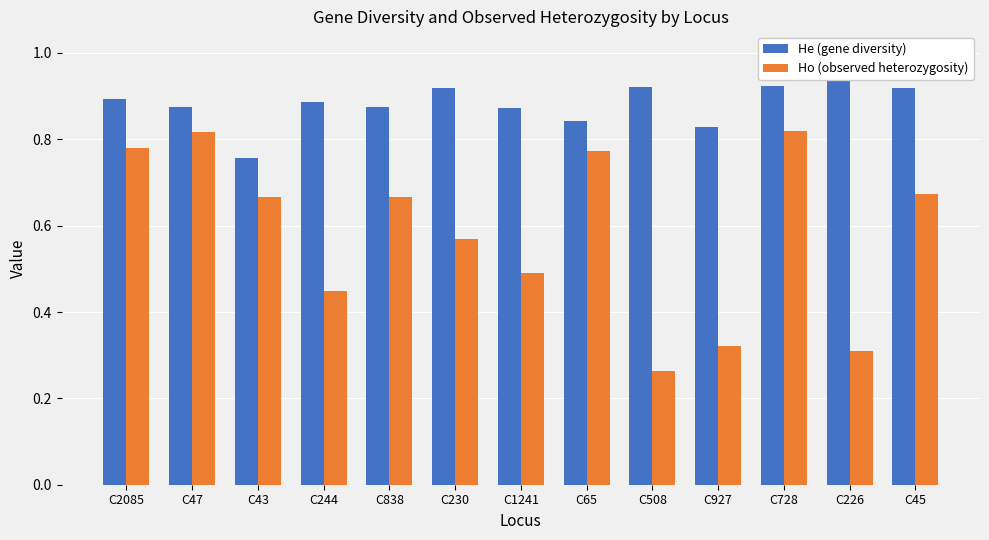

Which series has the largest range (max minus min)?

Ho (observed heterozygosity)